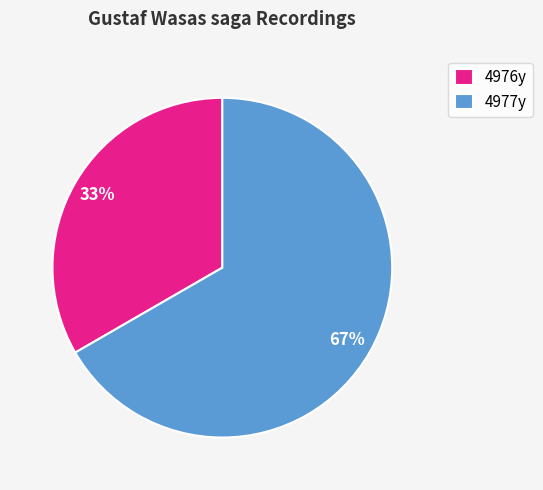

Which category accounts for the majority?

4977y